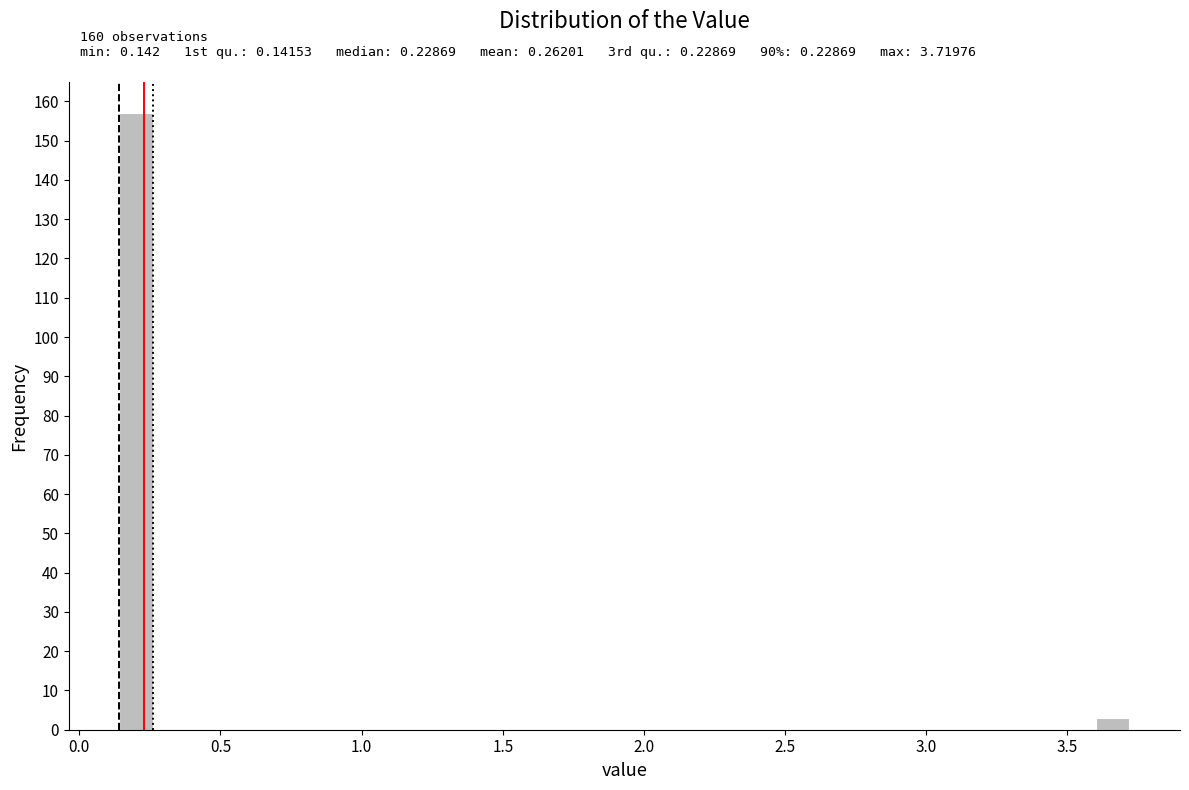

Around what value on the x-axis is the tallest bar? Give the approximate position of its centre, as read against the axis.

0.20